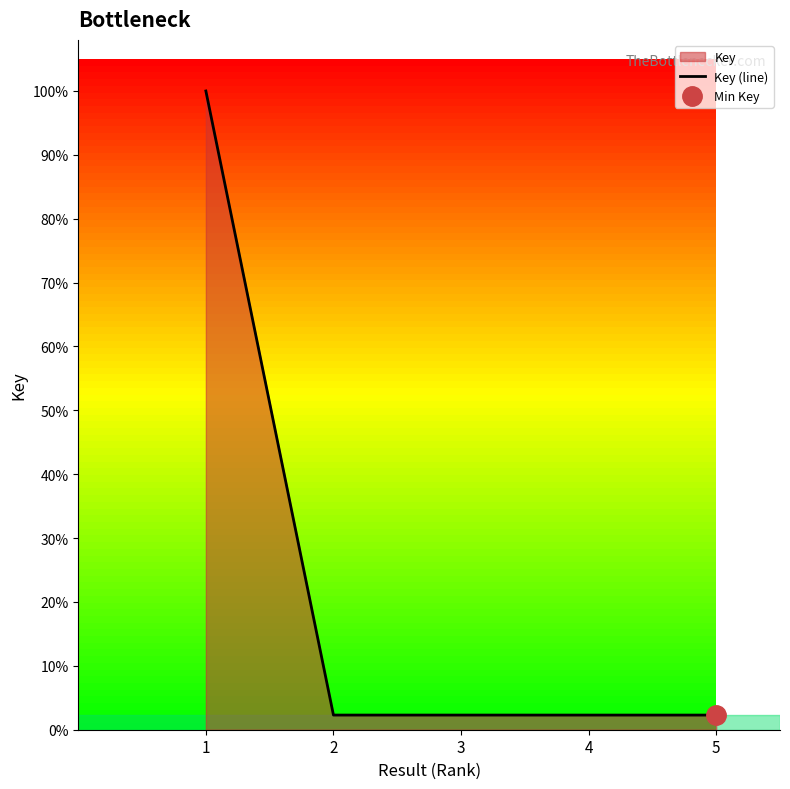

What is the sum of all values?

2313920255